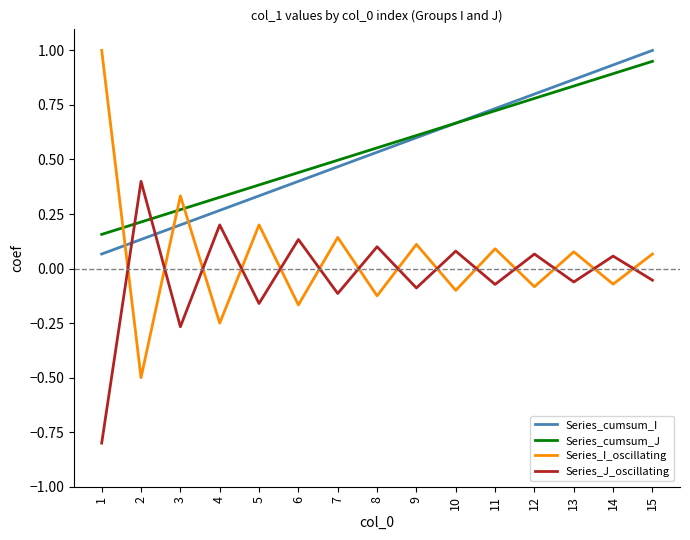

Is the value of Series_cumsum_I at 7 greater than the value of Series_J_oscillating at 10?

Yes